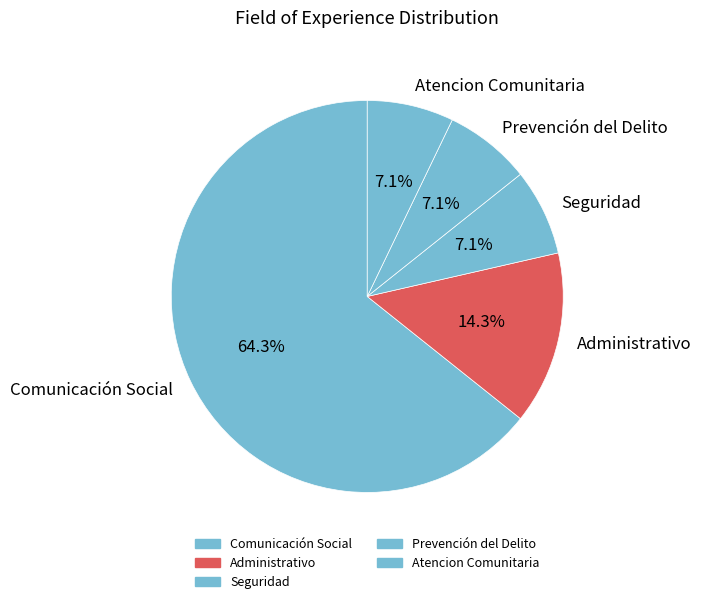

Which has a higher value, Seguridad or Administrativo?

Administrativo